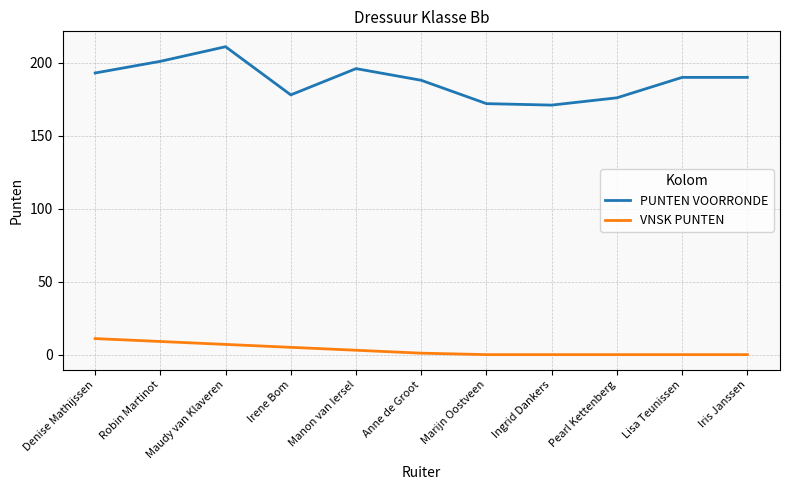

True or false: PUNTEN VOORRONDE and VNSK PUNTEN cross at least once.

False